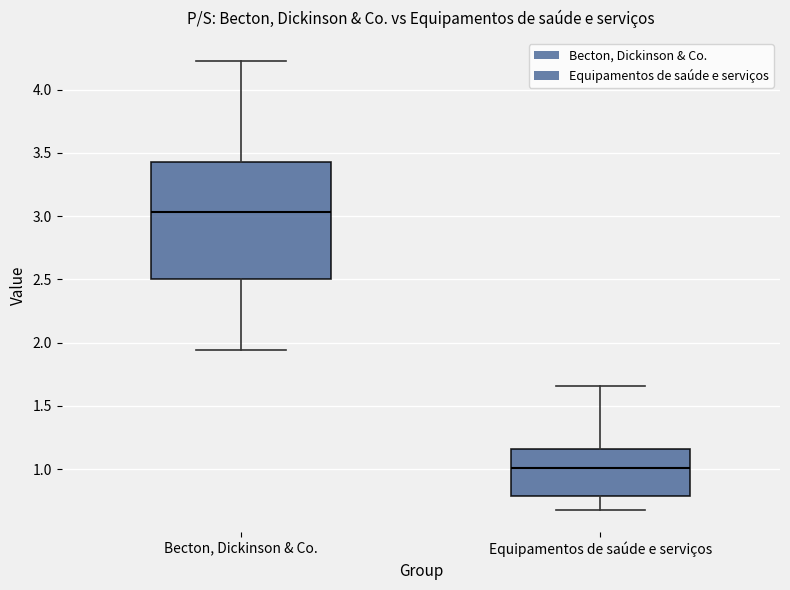

Which box's median line is the lowest?

Equipamentos de saúde e serviços